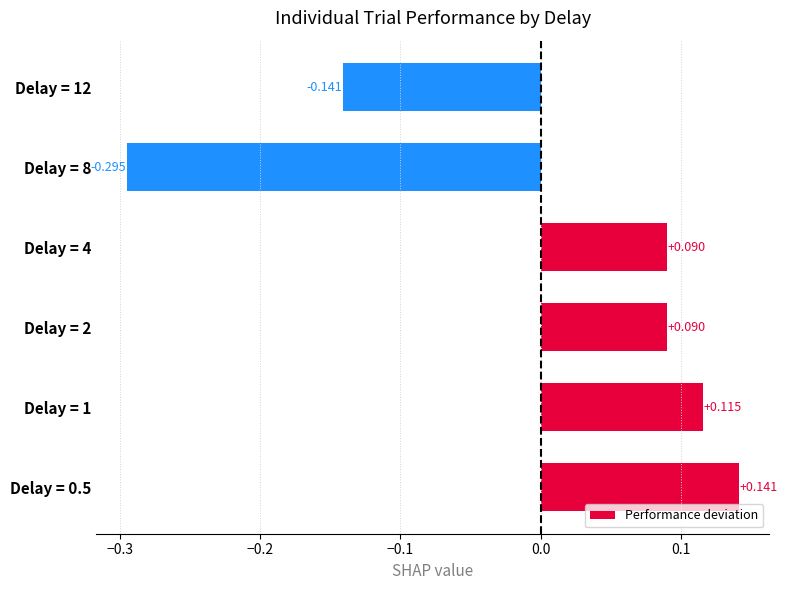

How many bars are there in total?

6